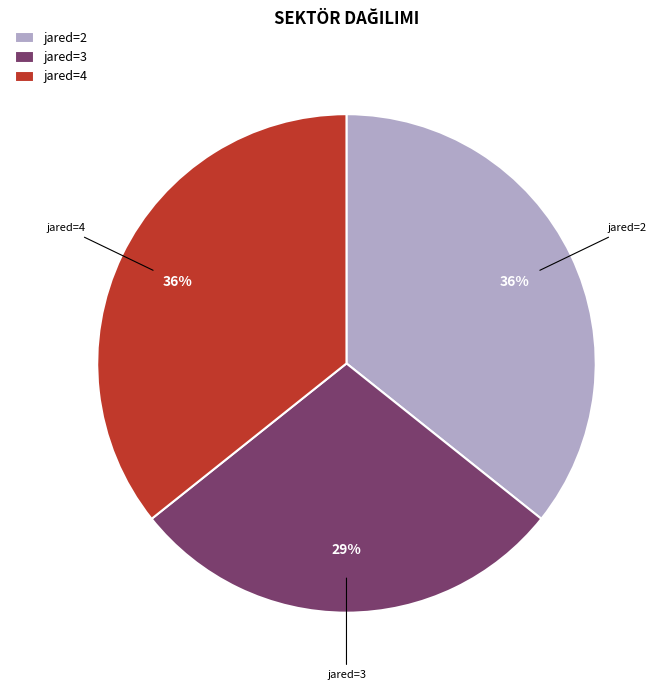

What is the smallest slice in the pie chart?

jared=3